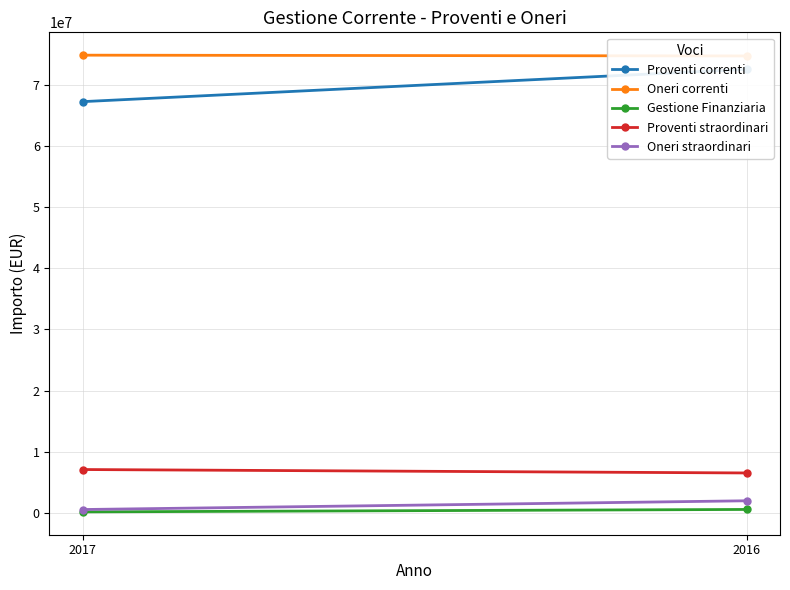

The Gestione Finanziaria series shows 538087 at 2016. True or false?

True